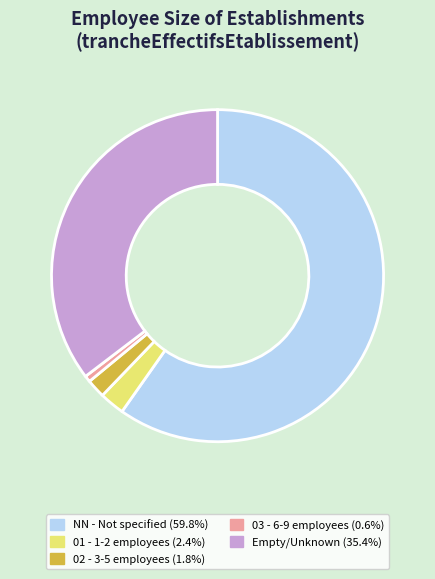

Is there any slice that represents more than half of the pie?

Yes